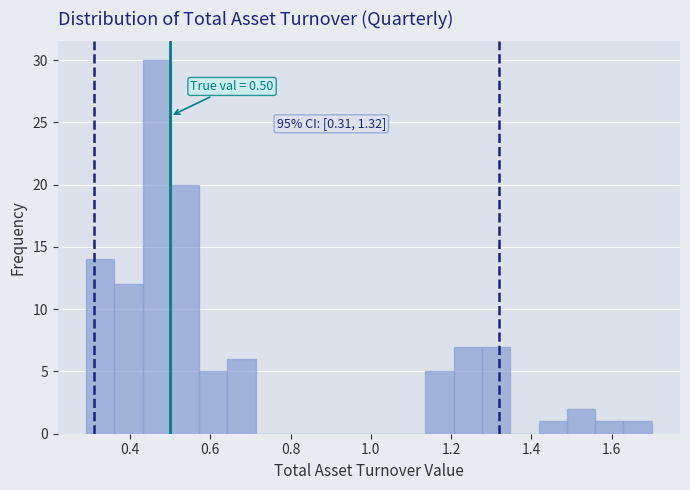

Around what value on the x-axis is the tallest bar? Give the approximate position of its centre, as read against the axis.

0.46